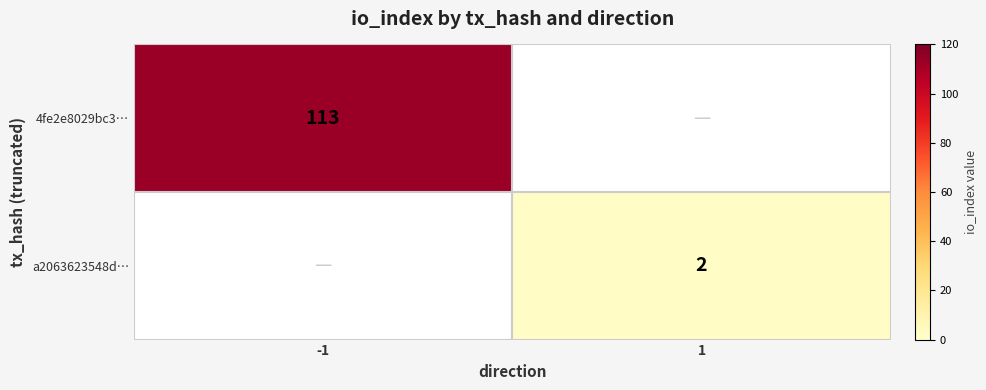

What is the greatest value displayed?

113.0